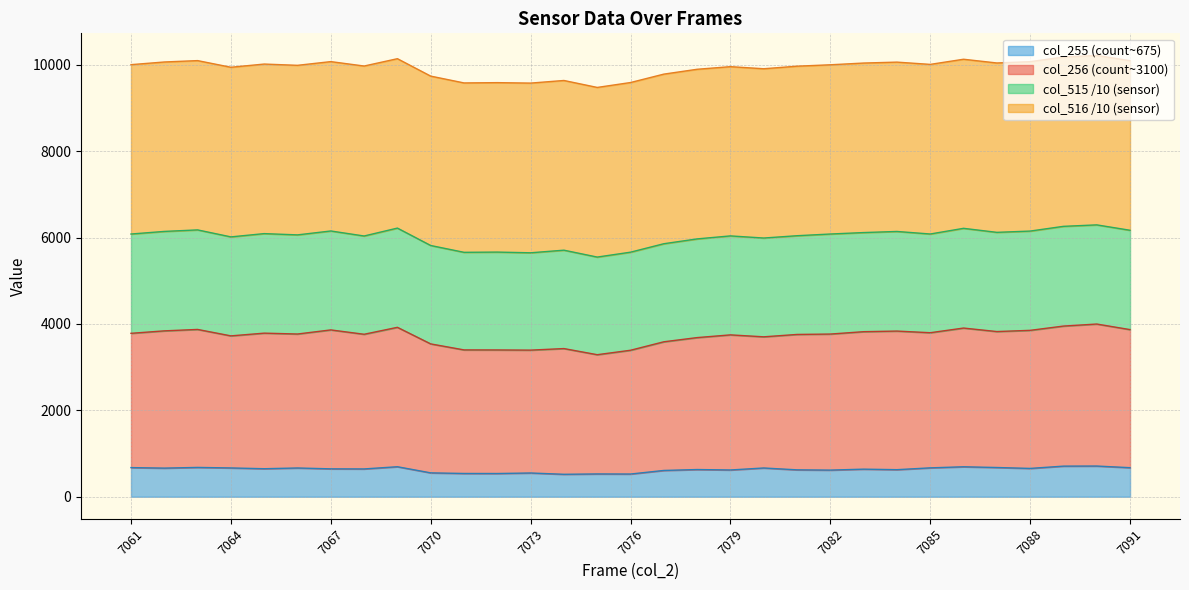

What is the difference between the maximum and minimum values in the col_515 series?

627